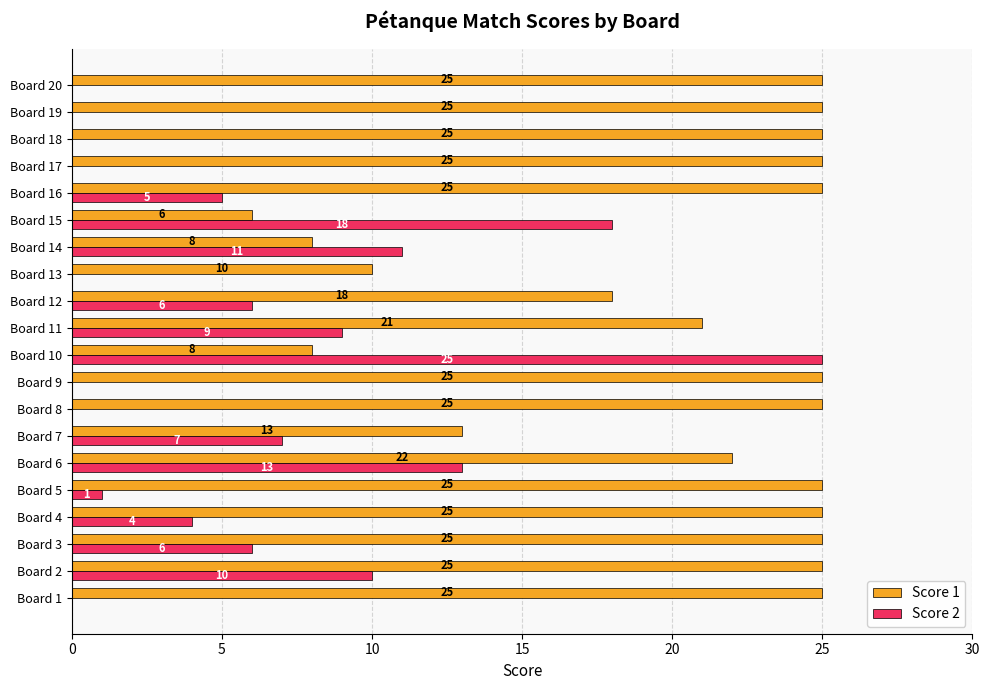

True or false: Score 2 has a value of 0 at Board 18.

True